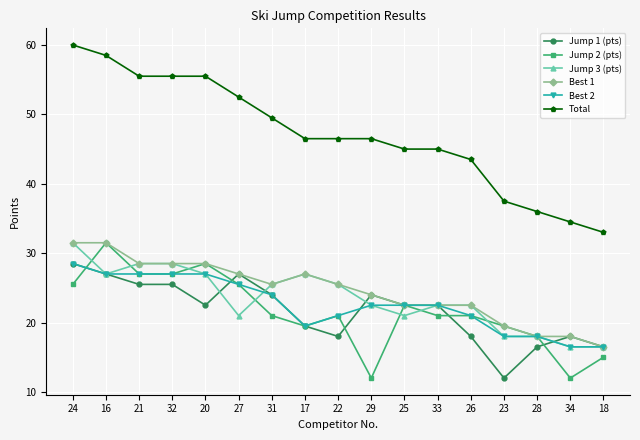

Is the value of Best 1 at 34 greater than the value of Total at 22?

No